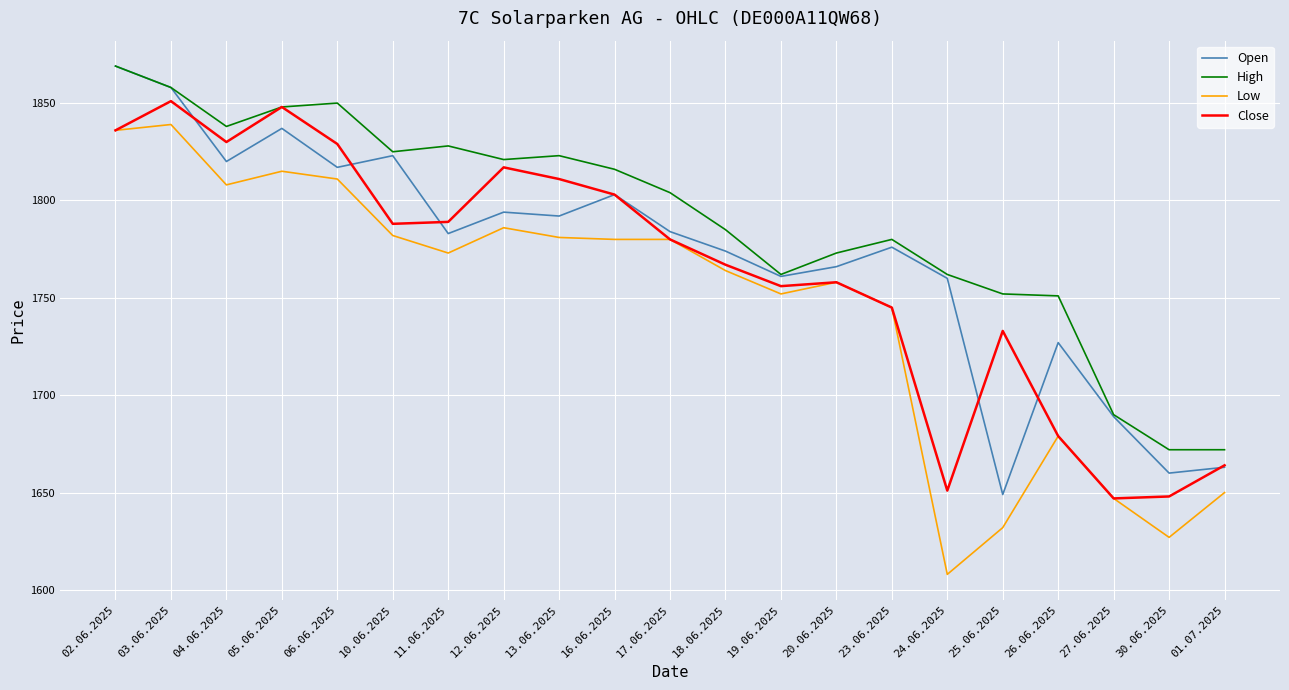

Where does the High series first go above 1804?

02.06.2025